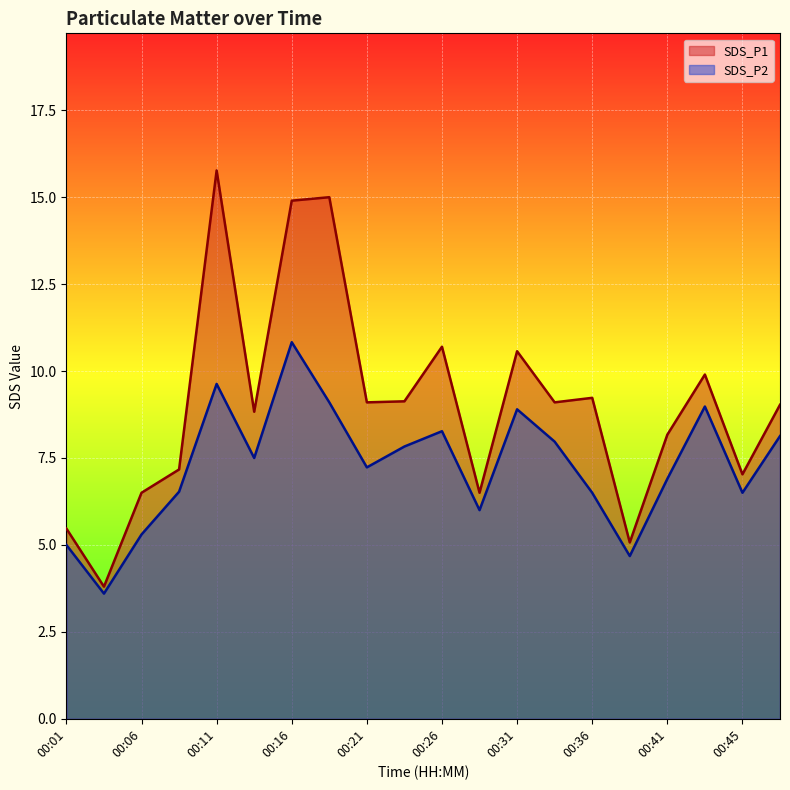

What is the lowest value of the SDS_P1 series?

3.8